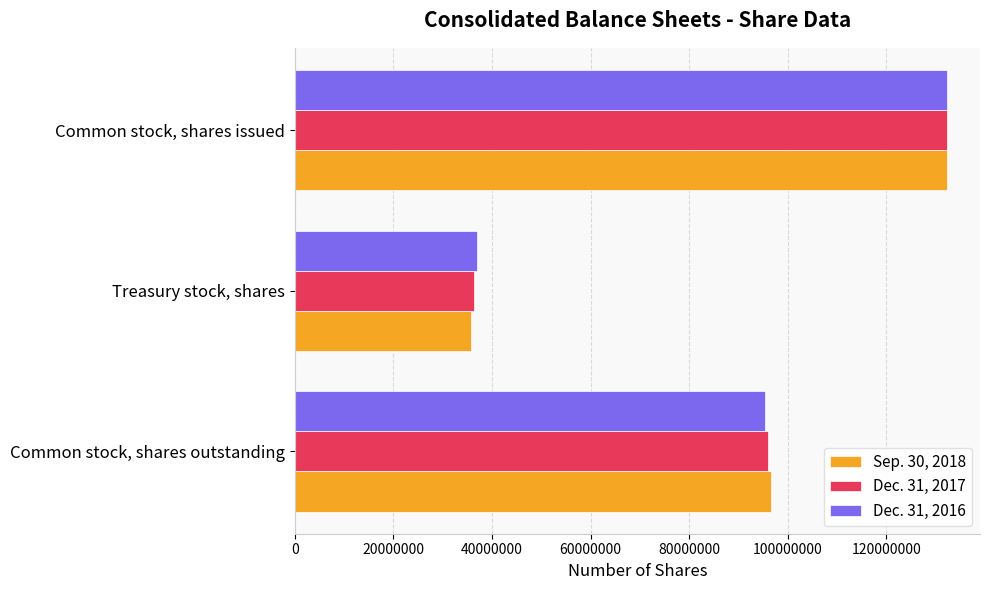

How many data points does each series have?

3